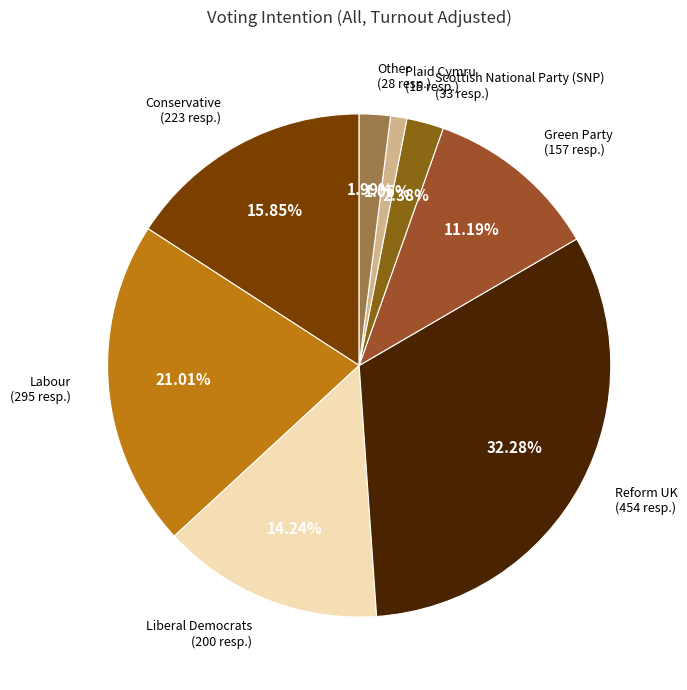

How many slices are in this pie chart?

8